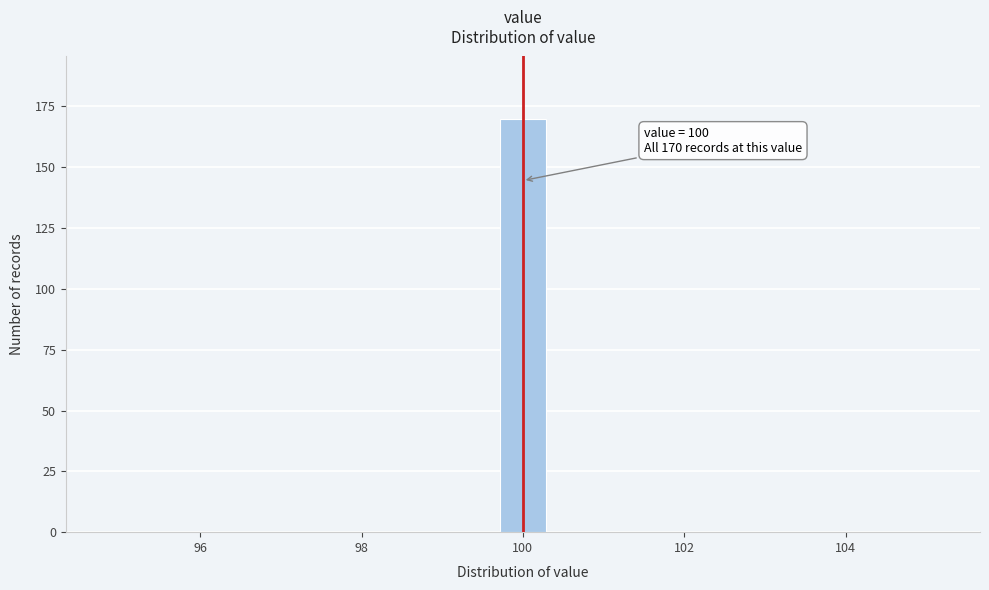

Read against the x-axis, roughly where is the centre of the tallest bar?

100.0